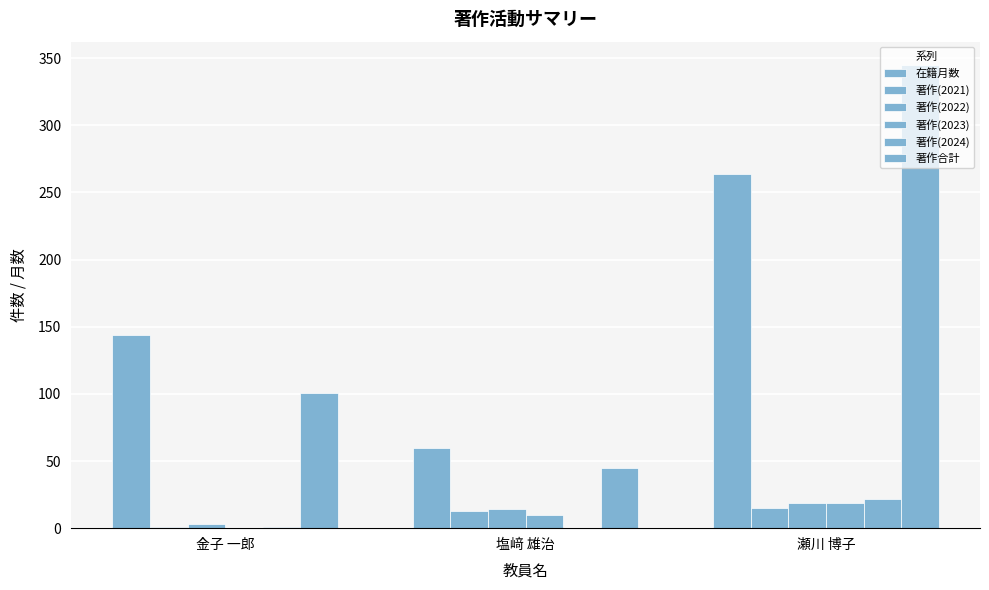

What position from the left is 瀬川 博子?

3